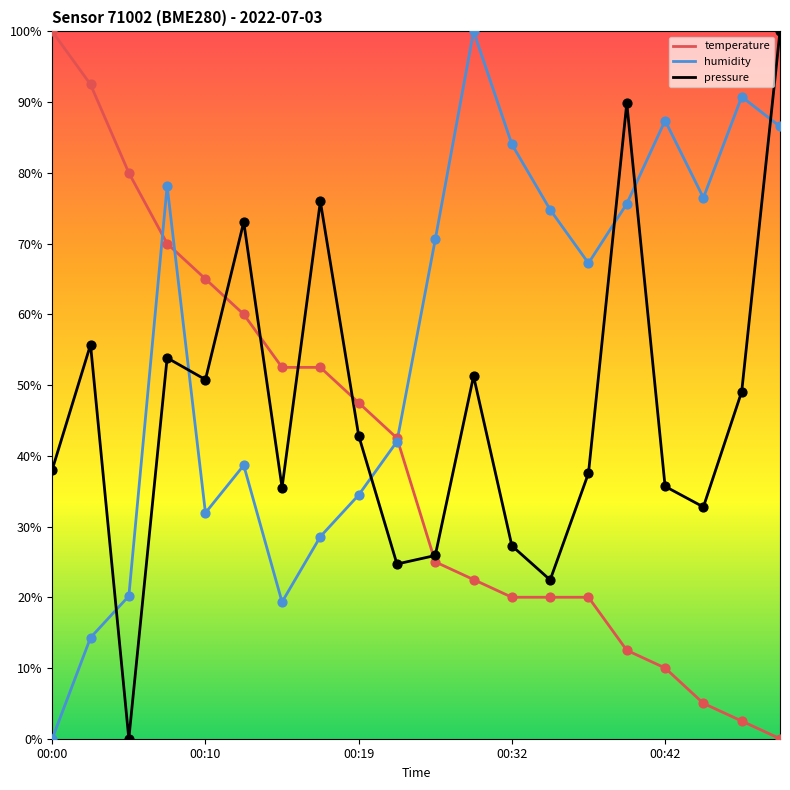

Which series has the largest total across all categories?

humidity